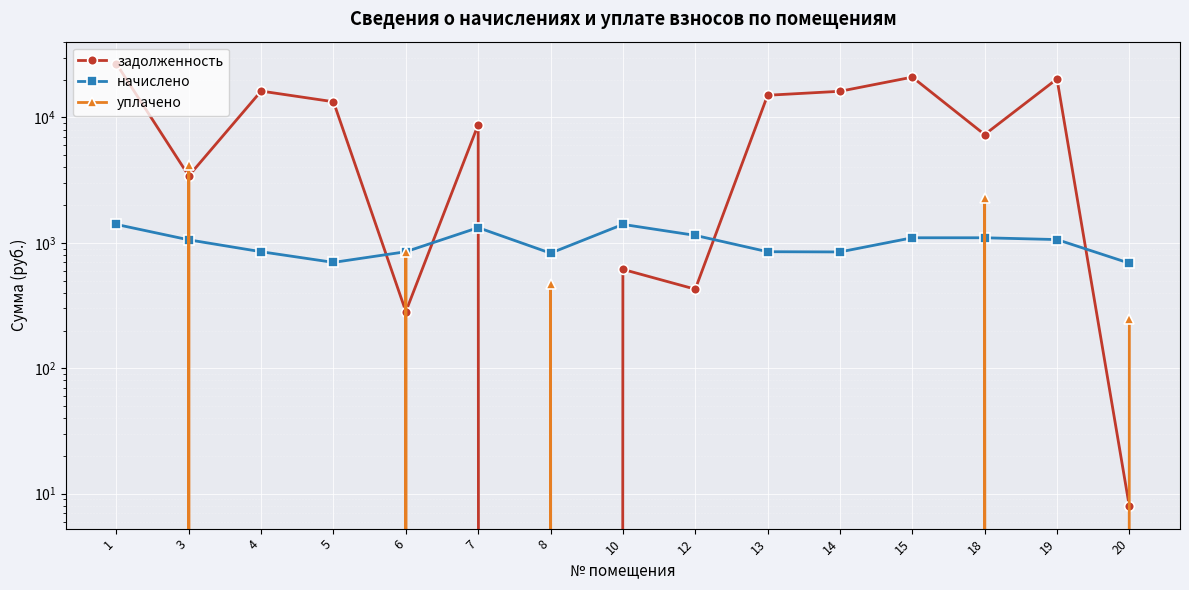

What is the average value of the задолженность series?

9982.6